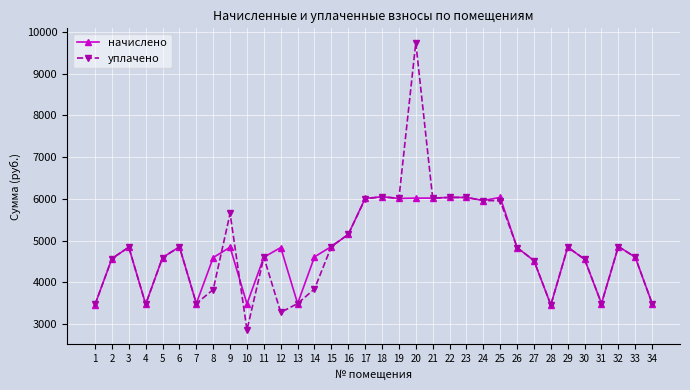

How many data points in начислено are less than 4835?

16